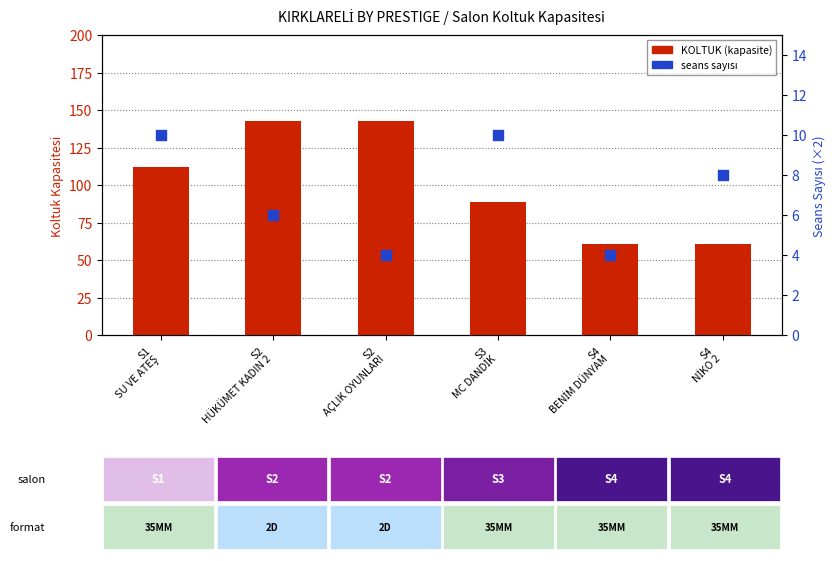

What are all the series names shown in the legend?

KOLTUK (Kapasite), Seans Sayısı